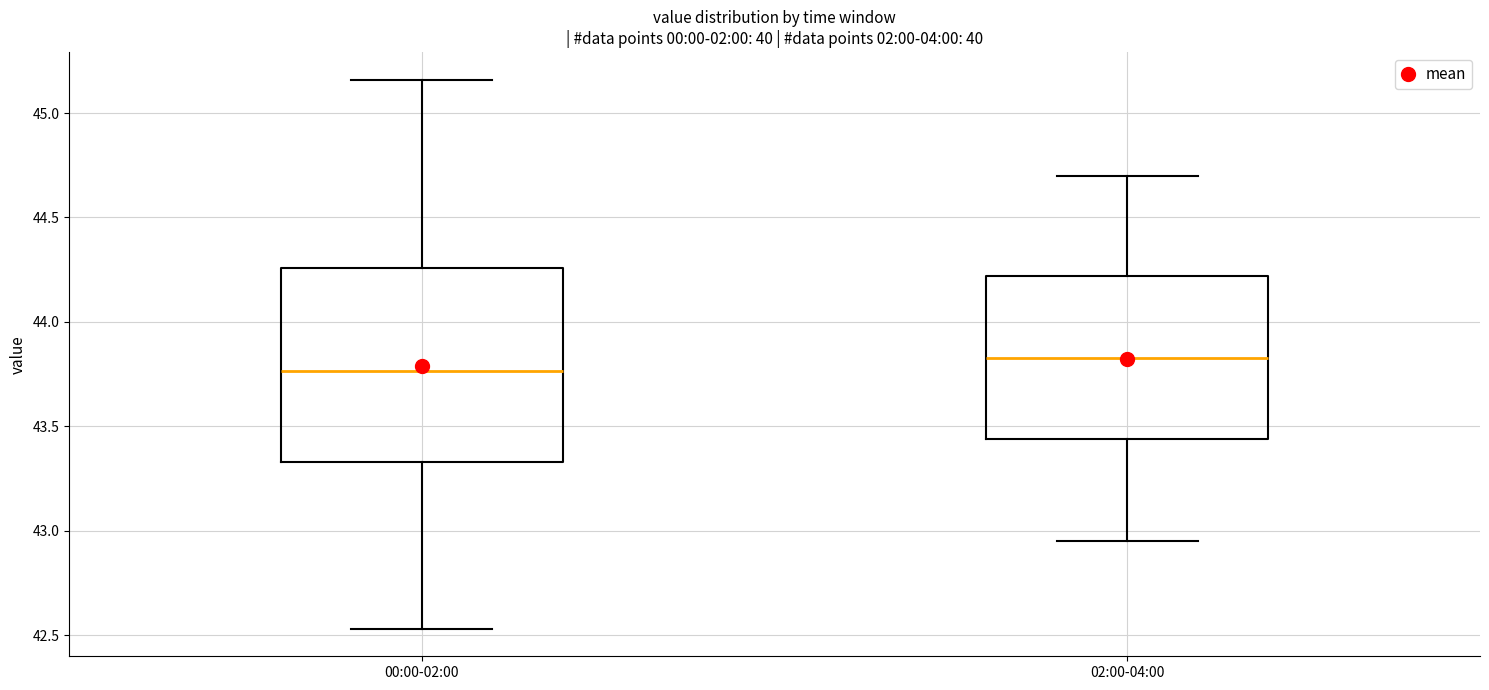

Reading left to right, read every box against the y-axis: the position of its median line, the range the box covers, and the ends of its whiskers. The values are not printed on the chart, so give them approximately, as read against the axis.

00:00-02:00: median 43.75, box 43.35 to 44.25, whiskers 42.55 to 45.15
02:00-04:00: median 43.85, box 43.45 to 44.20, whiskers 42.95 to 44.70